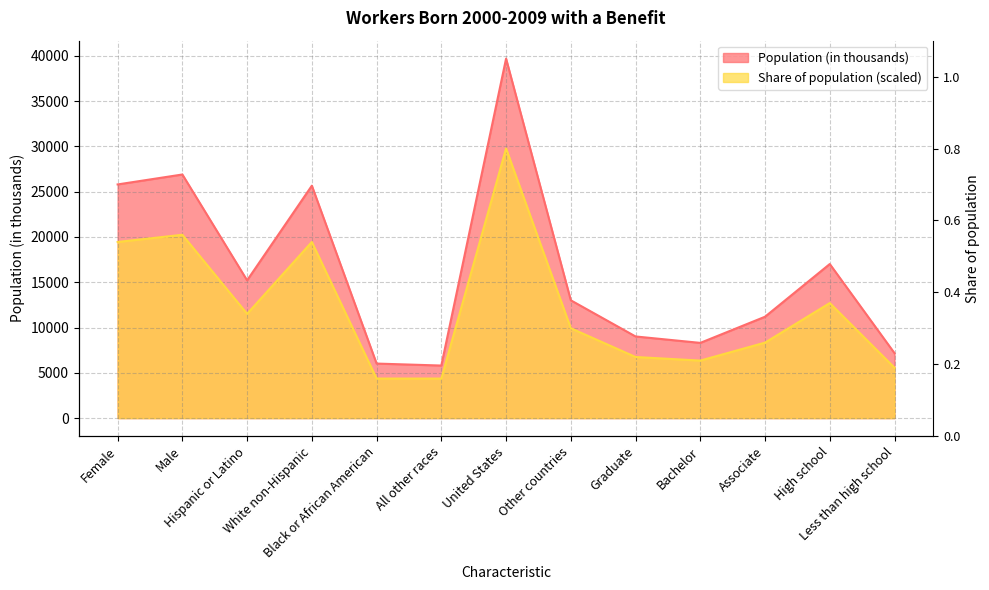

Reading left to right, list all the values displayed in this chart.

Population (in thousands): Female=25795.0	Male=26892.0	Hispanic or Latino=15207.0	White non-Hispanic=25657.0	Black or African American=6021.0	All other races=5802.0	United States=39681.0	Other countries=13005.0	Graduate=9013.0	Bachelor=8304.0	Associate=11191.0	High school=17009.0	Less than high school=7170.0
Share of population: Female=19443.7	Male=20237.3	Hispanic or Latino=11507.5	White non-Hispanic=19443.7	Black or African American=4364.9	All other races=4364.9	United States=29760.8	Other countries=9920.2	Graduate=6745.8	Bachelor=6349.0	Associate=8333.0	High school=12697.9	Less than high school=5555.3